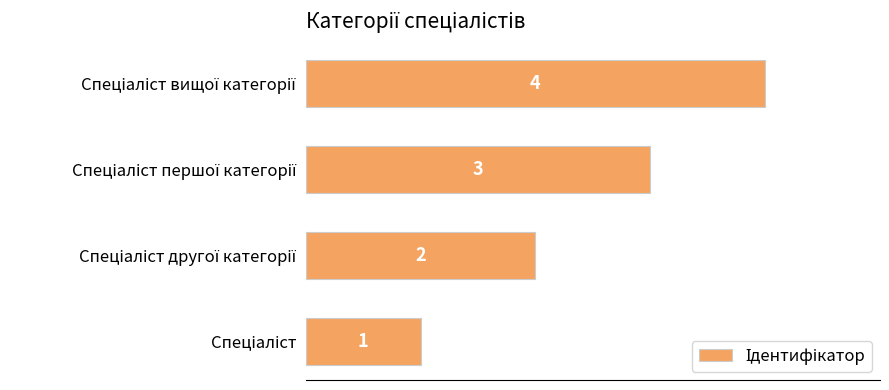

Count the values in the range 2 to 4.

3